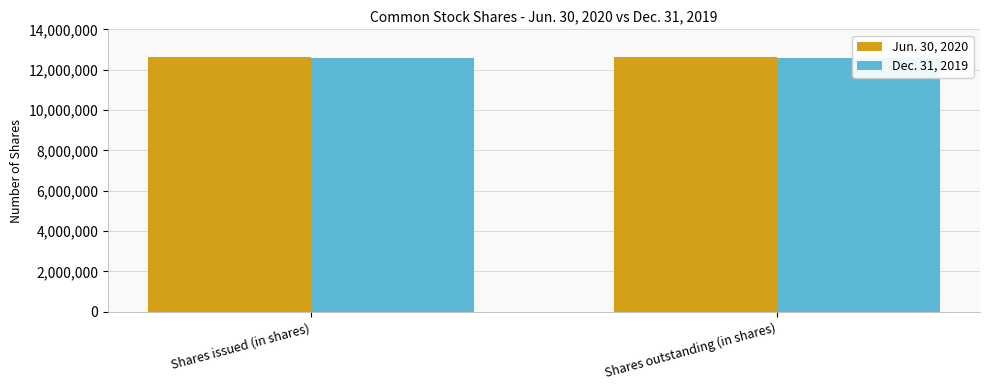

Which has a higher value, Shares issued (in shares) or Shares outstanding (in shares)?

Shares issued (in shares)